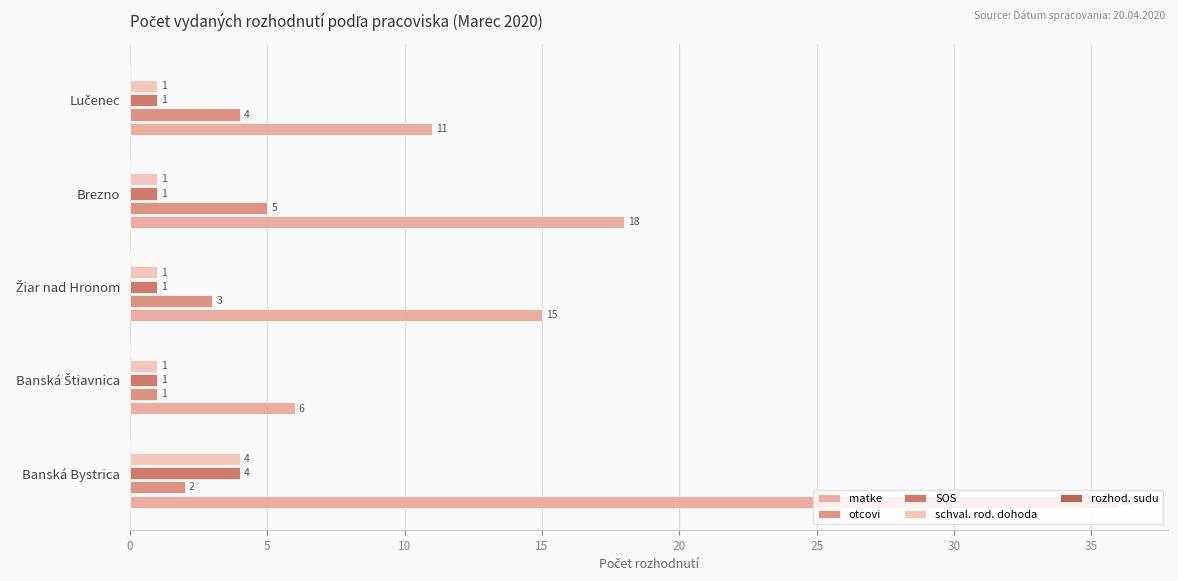

How many categories are shown in the chart?

5